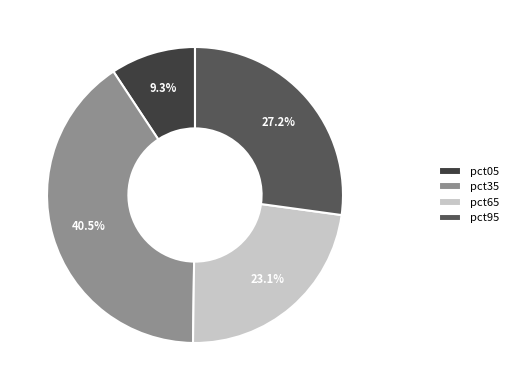

What percentage is NOT represented by pct95?

72.8%